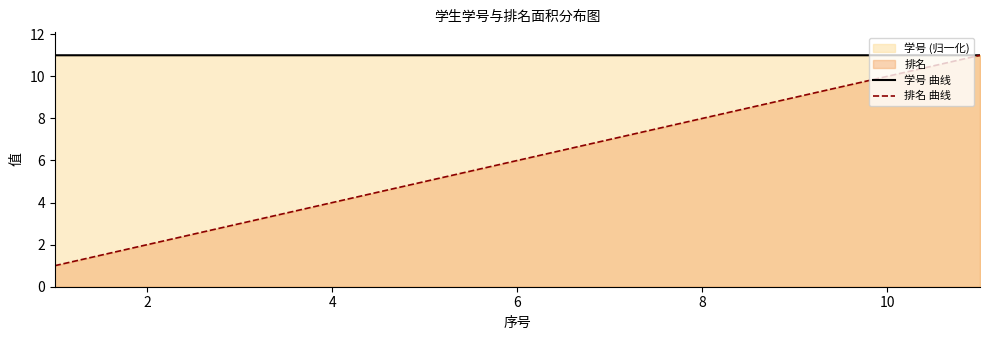

Rank the series by their average value, from highest to lowest.

学号 曲线, 排名 曲线